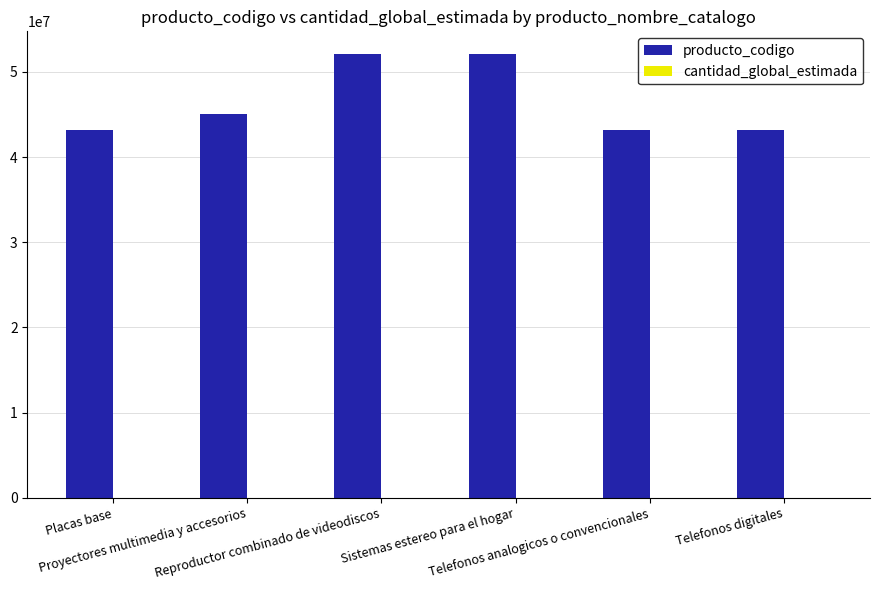

What is the sum of all producto_codigo values?

279019188